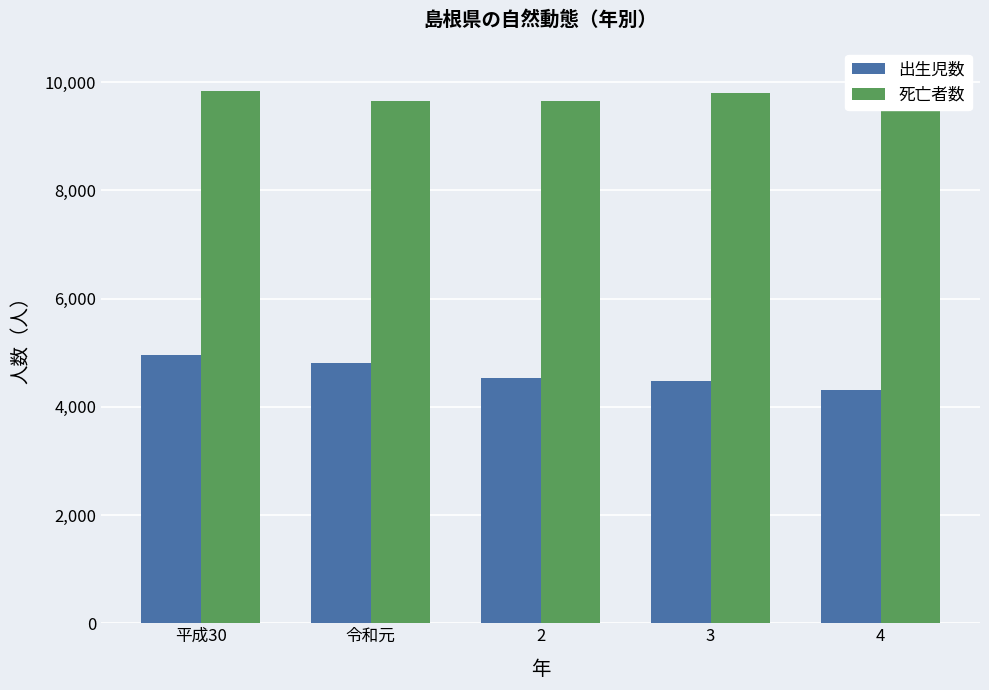

True or false: 出生児数 has a value of 2554 at 平成30.

False